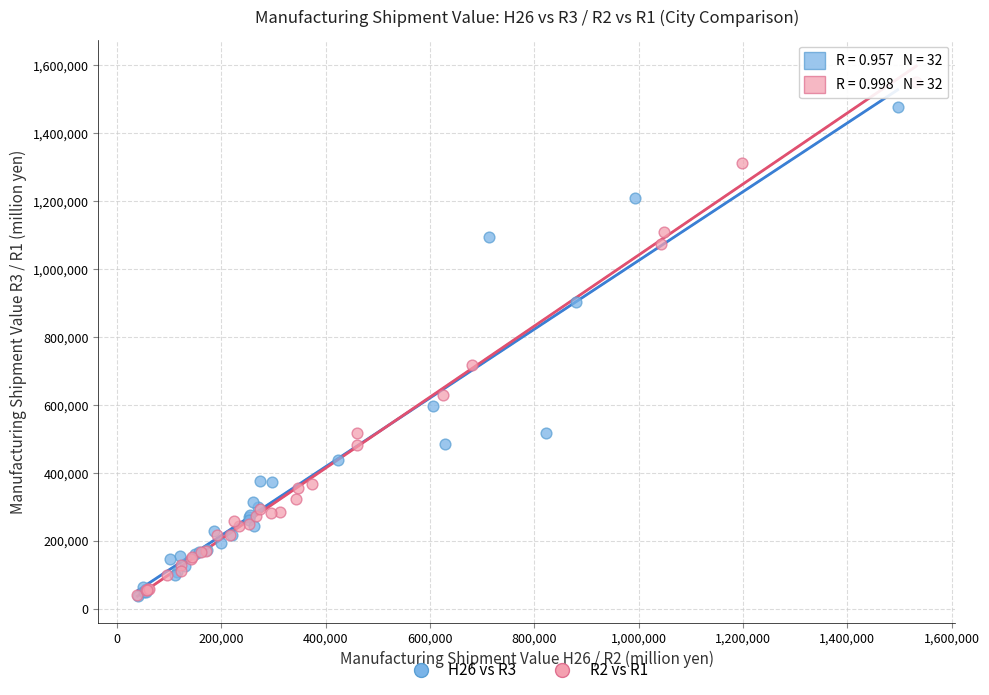

Which series reaches the maximum Y coordinate?

R2 vs R1